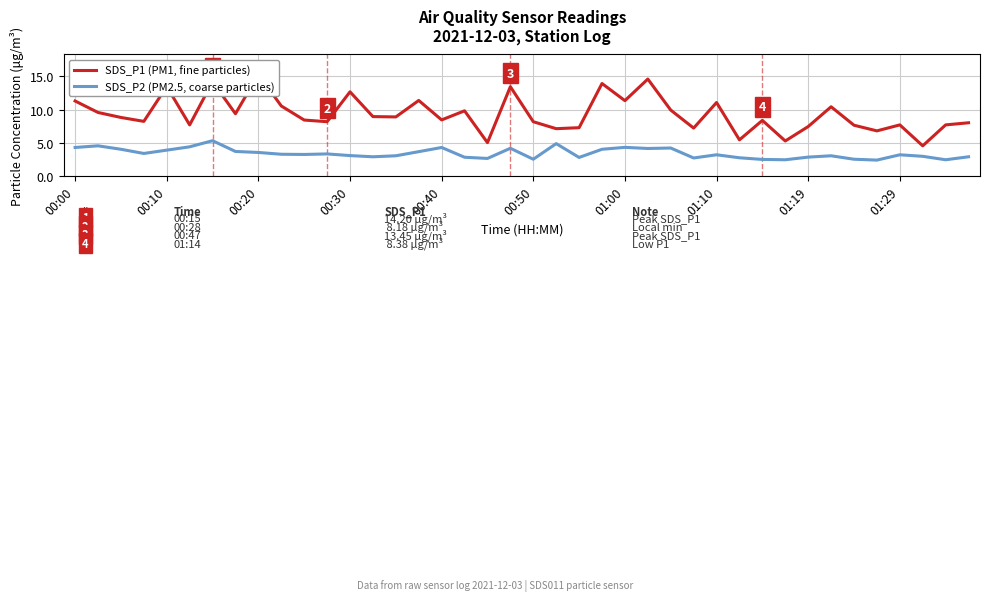

The value of SDS_P2 (PM2.5, coarse particles) at 01:00 is 2.8. True or false?

False